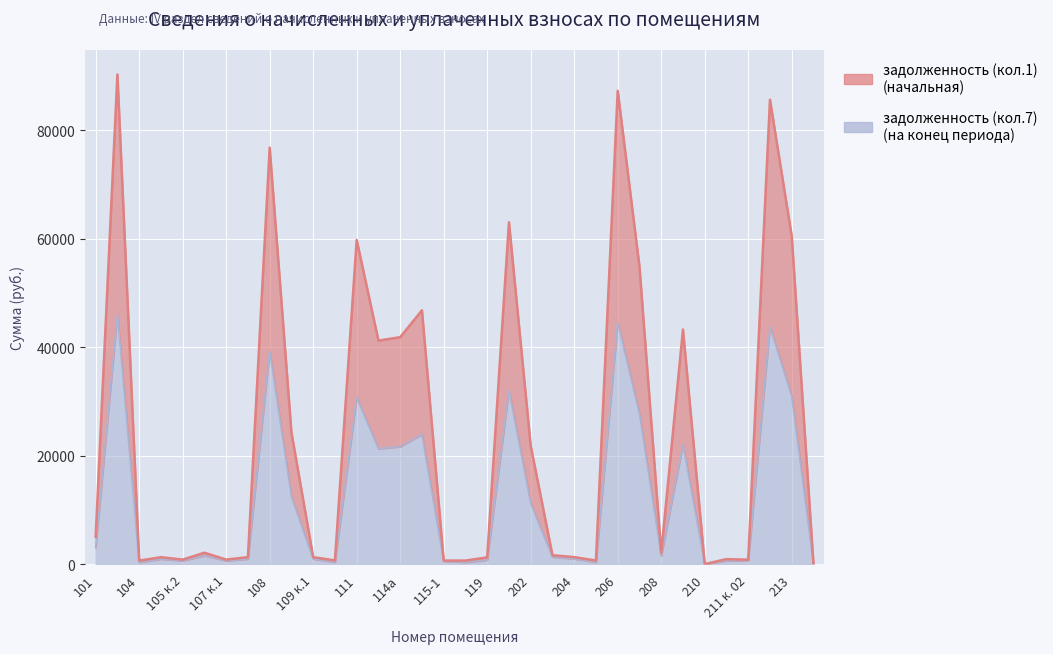

Reading left to right, extract all data points from this chart.

задолженность (кол.1): 101=5049.9	102=90314.1	104=640.1	105 к.1=1268.4	105 к.2=825.2	106=2099.4	107 к.1=828.7	107 к.2=1276.5	108=76813.2	109=24281.6	109 к.1=1280.6	110=673.1	111=59791.3	113=41226.5	114а=41859.2	115=46815.7	115-1=641.9	117=651.1	119=1246.6	201=63053.0	202=21810.3	203=1629.2	204=1288.9	205=649.2	206=87305.8	207=54885.8	208=2076.0	209=43282.1	210=0.0	211 к. 01=915.7	211 к. 02=811.5	212=85663.1	213=60493.6	114=0.0
задолженность (кол.7): 101=3046.6	102=46119.2	104=320.0	105 к.1=933.4	105 к.2=607.2	106=1544.9	107 к.1=609.8	107 к.2=939.4	108=39283.3	109=12434.1	109 к.1=942.3	110=336.5	111=30715.2	113=21291.0	114а=21664.7	115=23906.5	115-1=513.5	117=325.5	119=746.6	201=32054.3	202=11211.2	203=1304.5	204=967.0	205=324.6	206=44582.8	207=27738.8	208=1527.7	209=22107.0	210=0.0	211 к. 01=611.9	211 к. 02=649.2	212=43762.9	213=30922.7	114=0.0